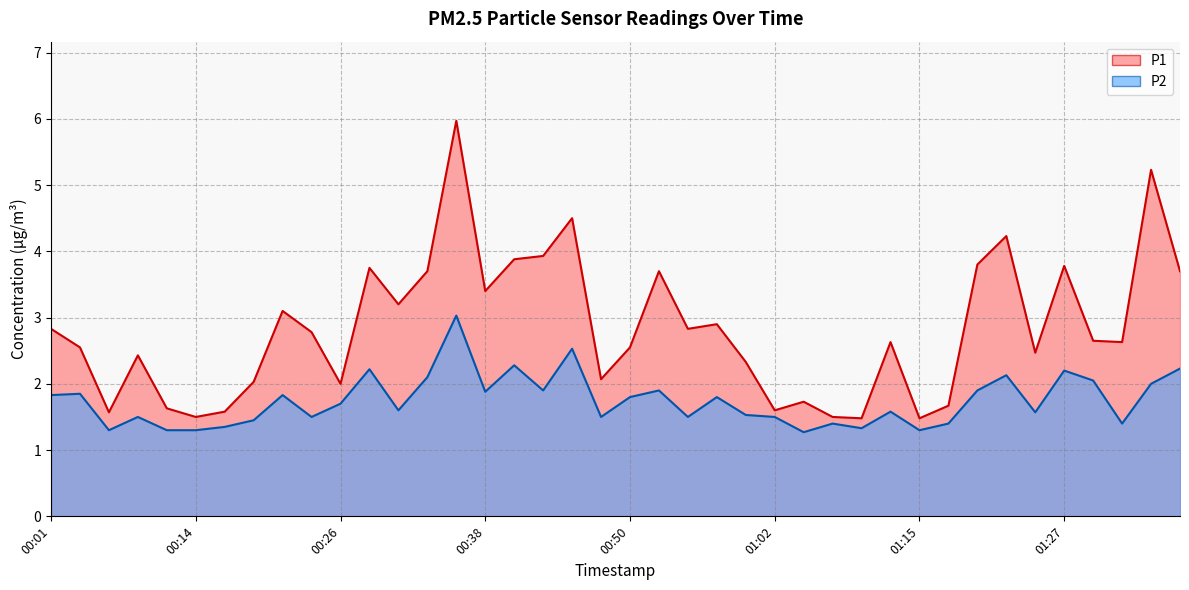

What is the difference between the maximum and minimum values in the P2 series?

1.8